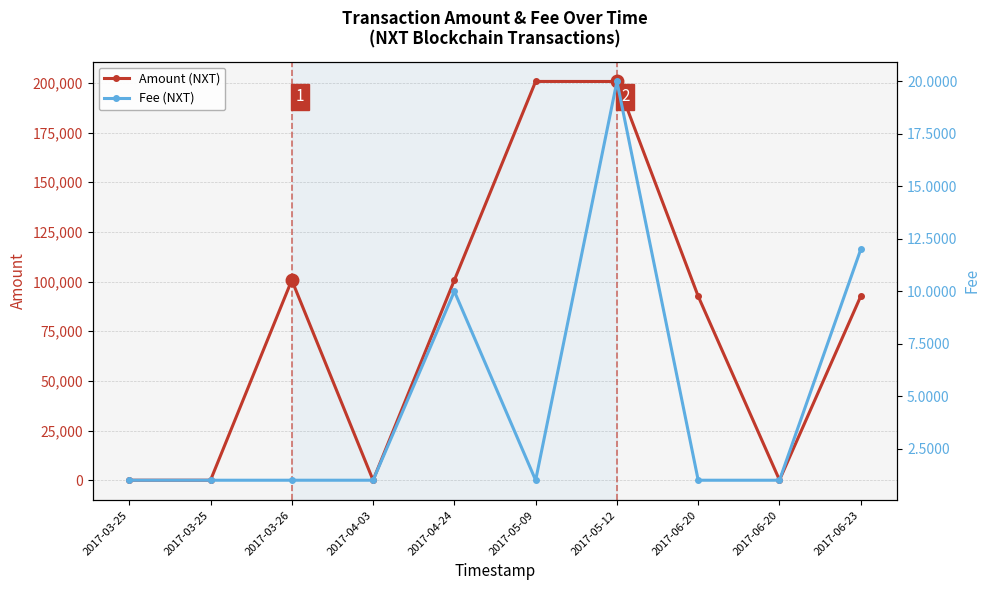

What is the greatest value displayed?

200718.2